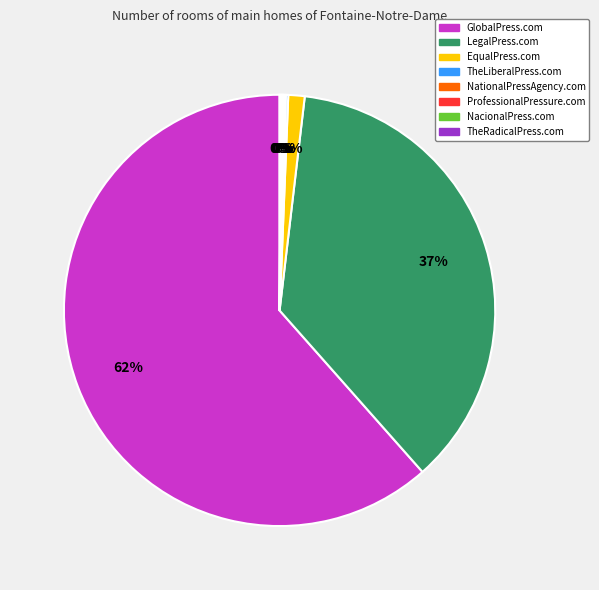

True or false: GlobalPress.com accounts for 75% of the total.

False